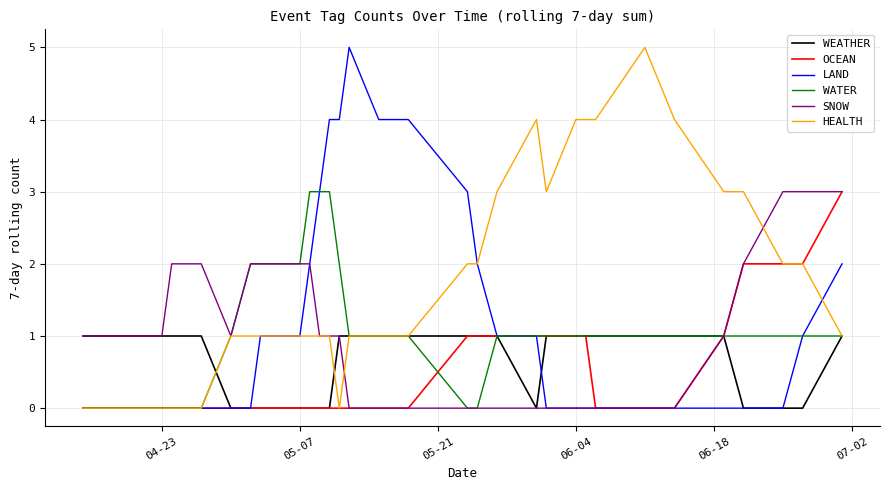

What is the total value across all series at 06-04?

7